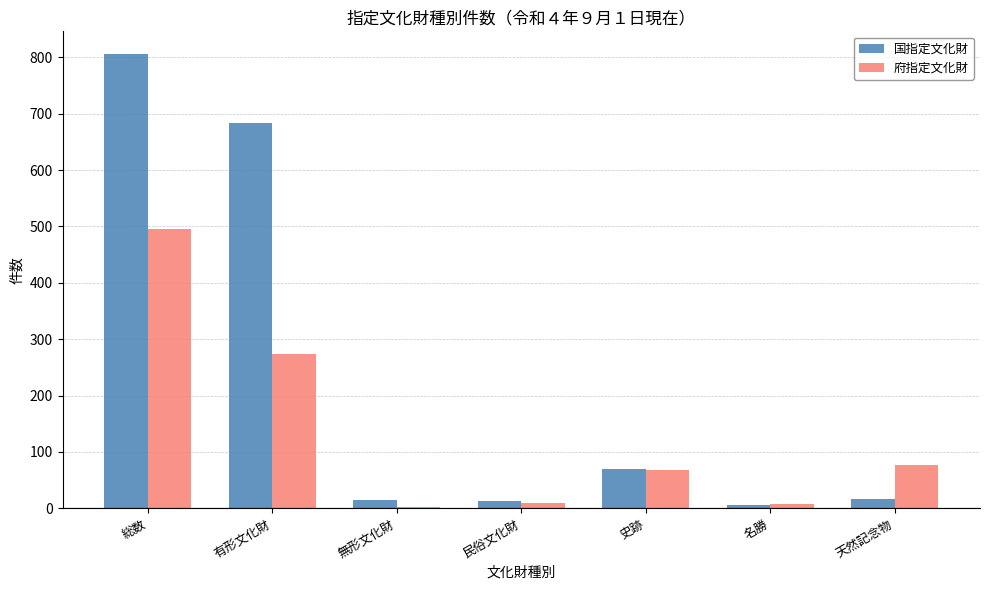

List the series in order of their overall mean, lowest first.

府指定文化財, 国指定文化財